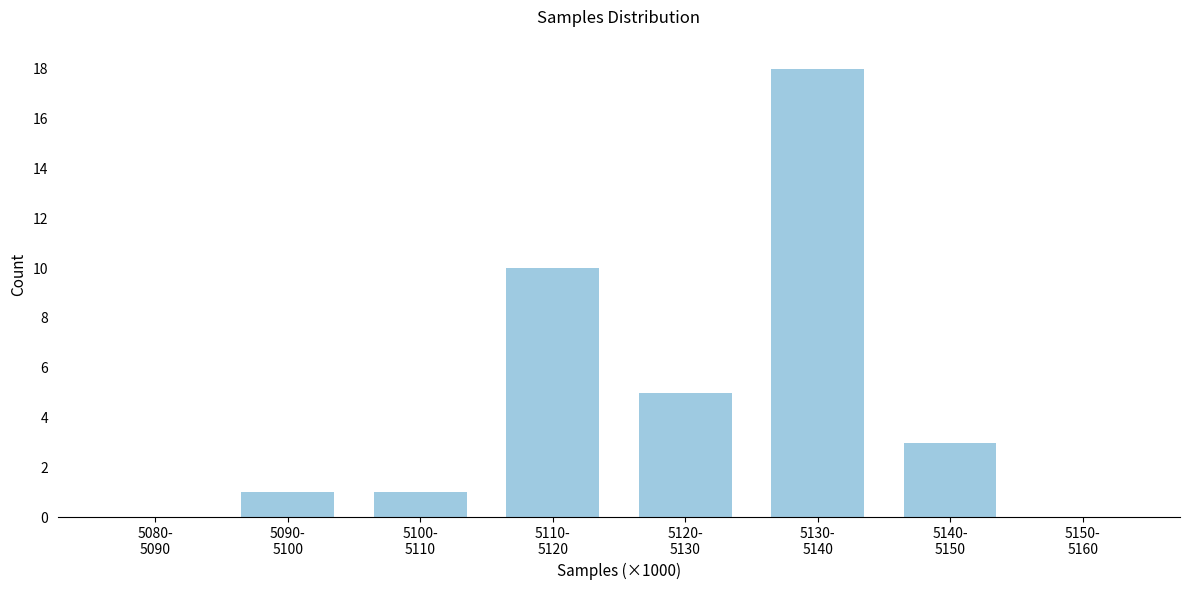

What is the maximum value shown in the chart?

18